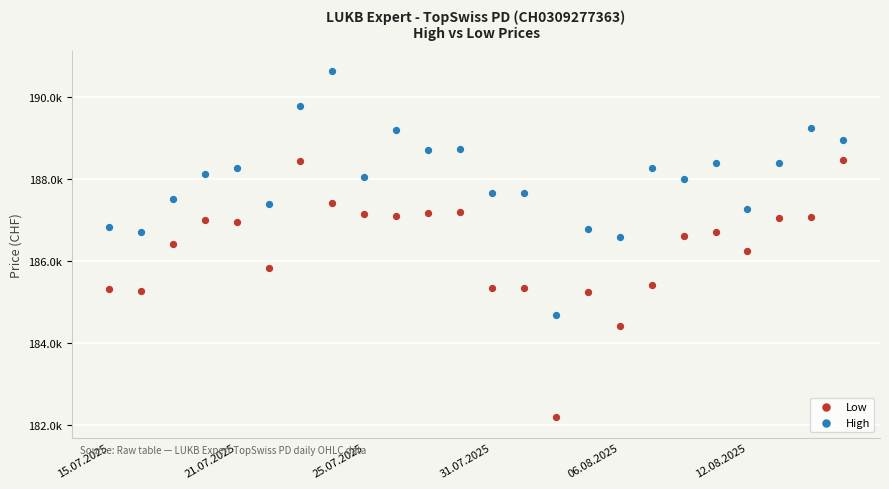

Which series has the largest Y range (max minus min)?

Low